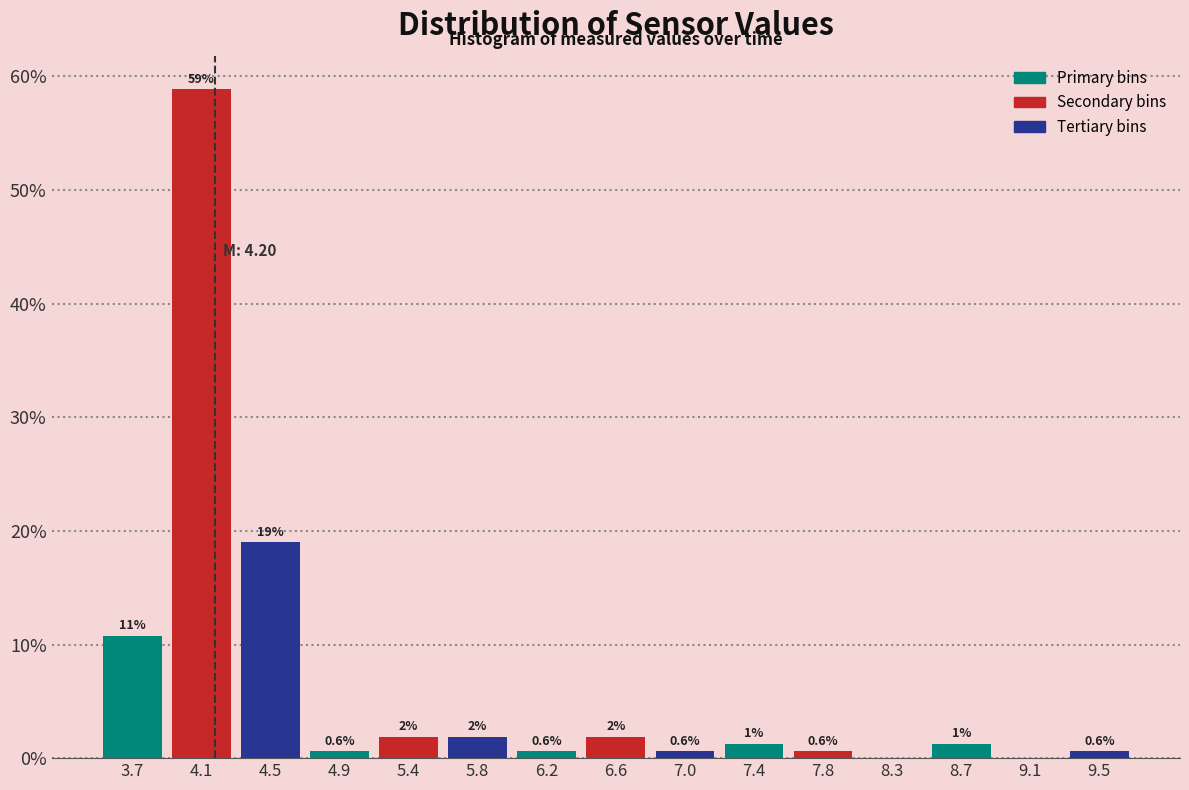

Over which range of the x-axis is the bar tallest?

3.90 to 4.35